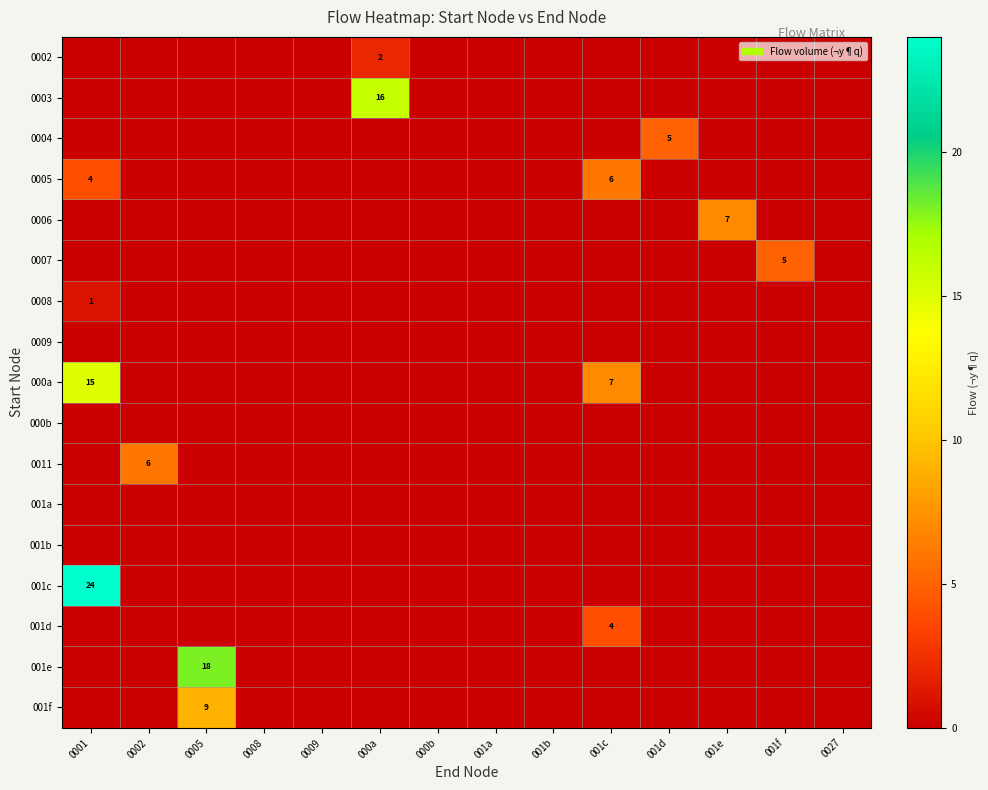

Which series changed the most between 0005 and 001c?

001e